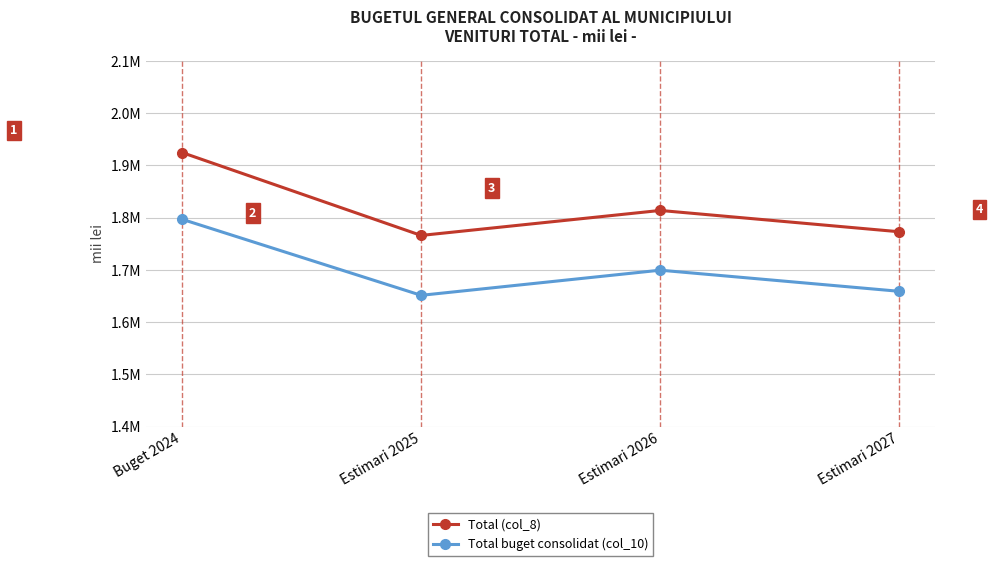

Reading right to left, transcribe all the data shown in this chart.

Total (col_8): 1772937	1813698	1765885	1924418
Total buget consolidat (col_10): 1659038	1699424	1651340	1796770